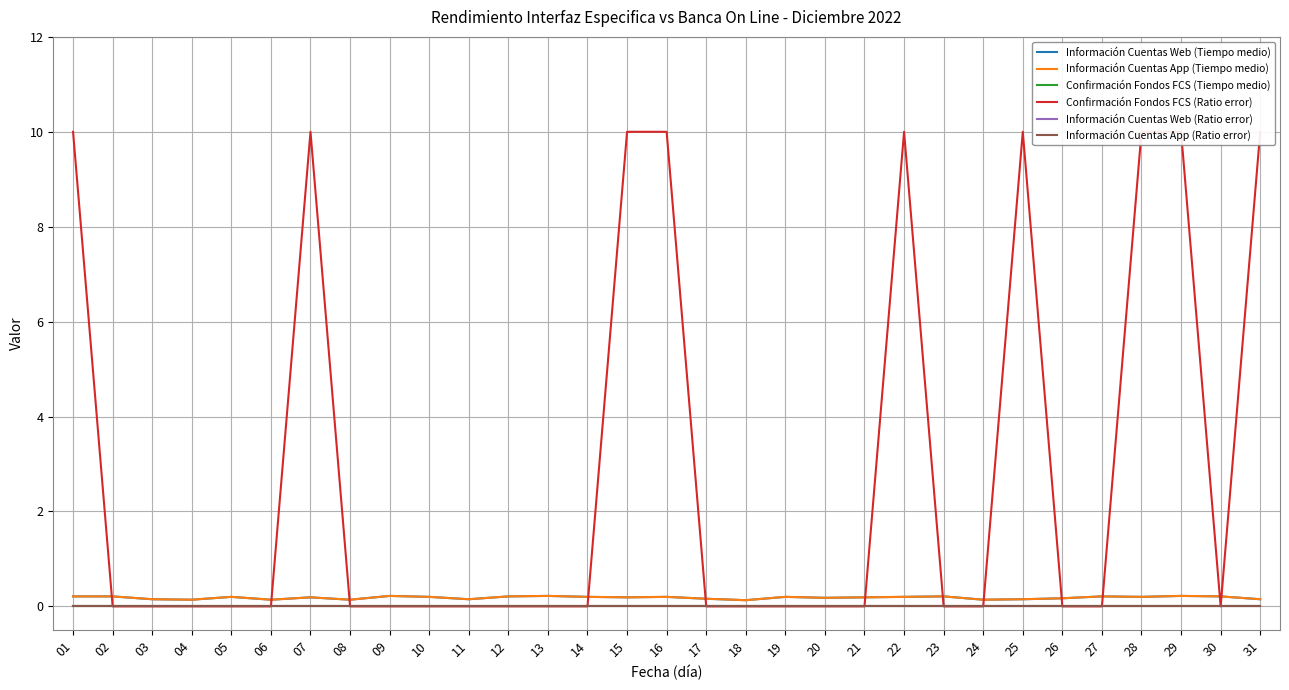

At how many categories does at least one series exceed 9?

9